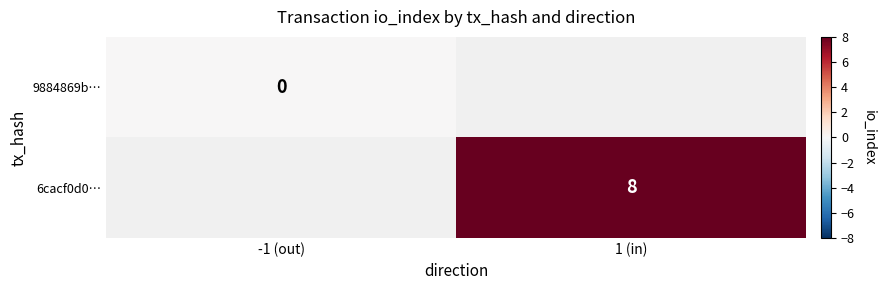

The value of 6cacf0d0… at 1 (in) is 8.0. True or false?

True